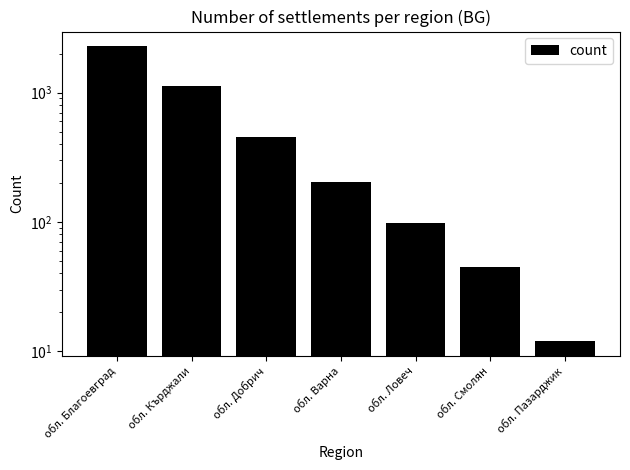

What is the value of the 1st bar from the left?

2279